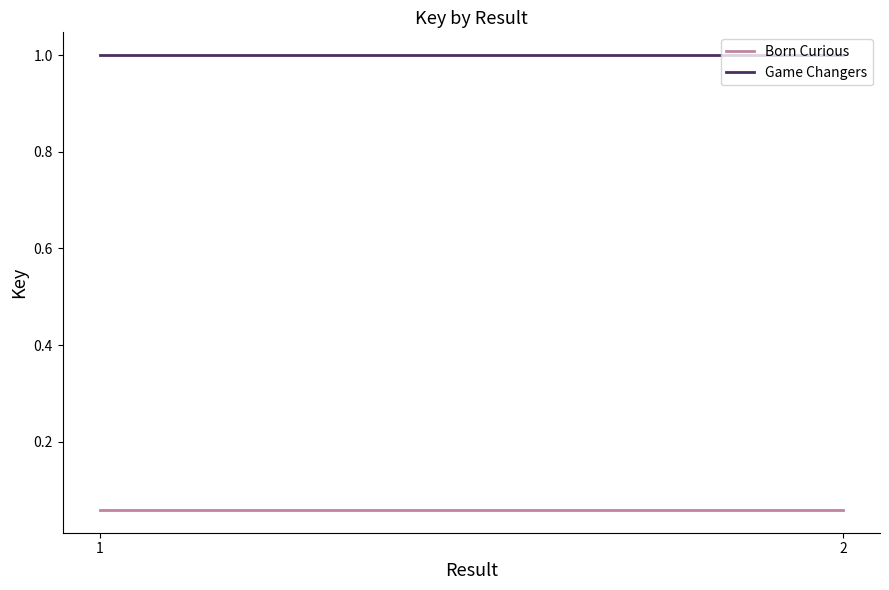

At which category does the chart reach its minimum across all series?

1